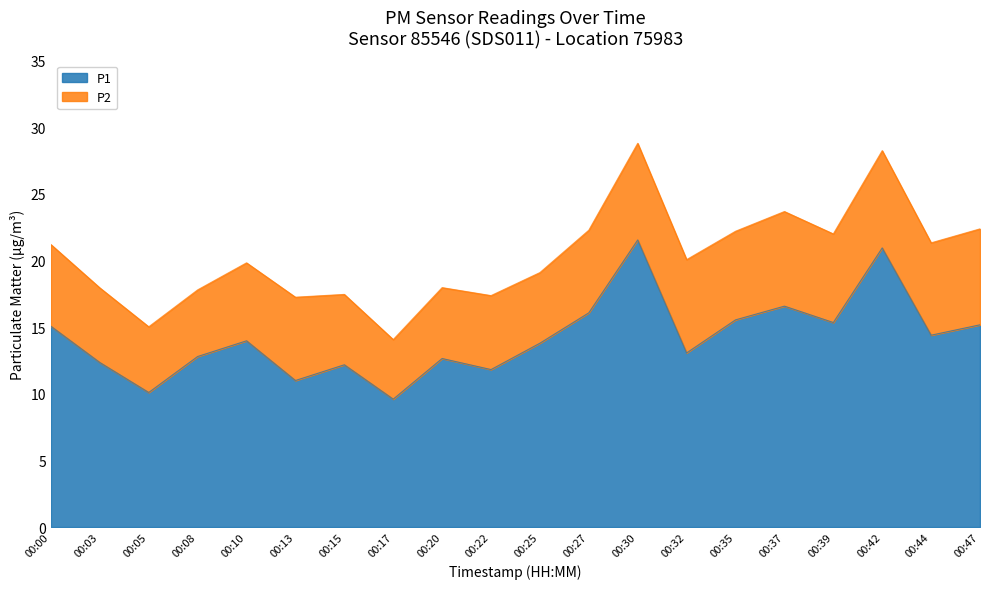

What is the sum of the values at 00:39 and 00:17?

24.9